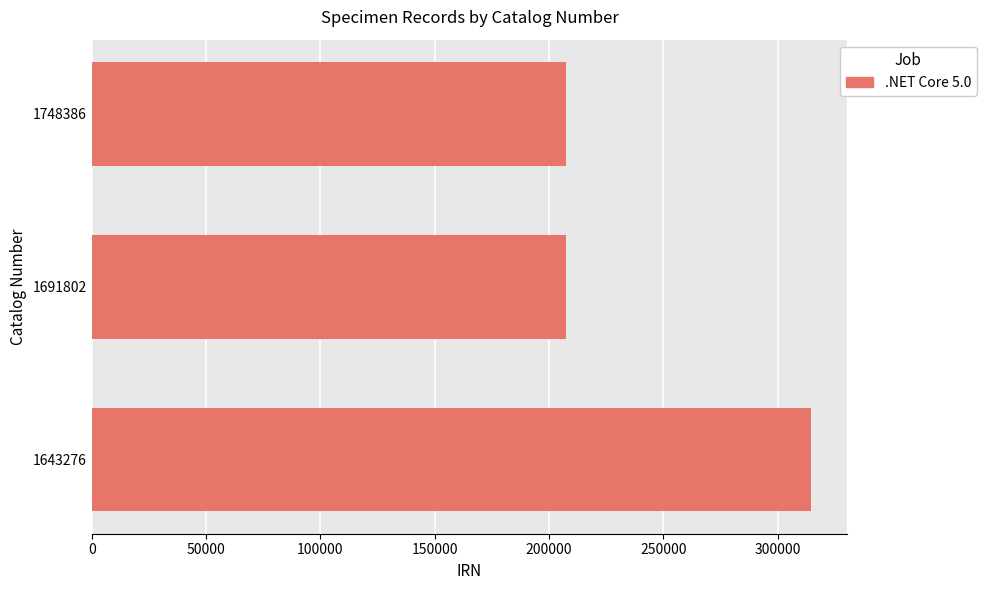

The value at 1748386 is 207539. True or false?

True